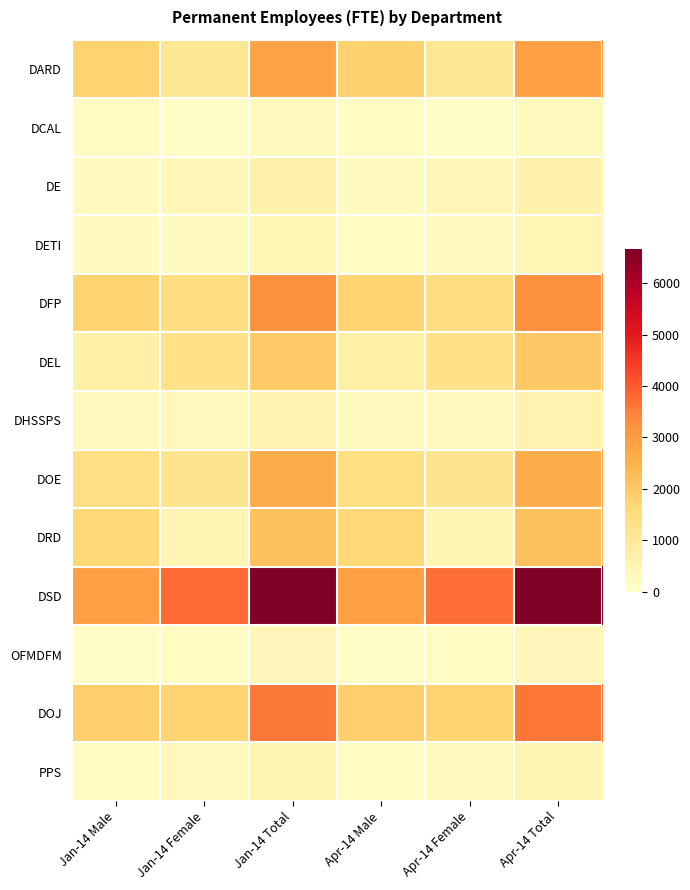

Which has a higher value, Apr-14 Female or Apr-14 Male?

Apr-14 Male